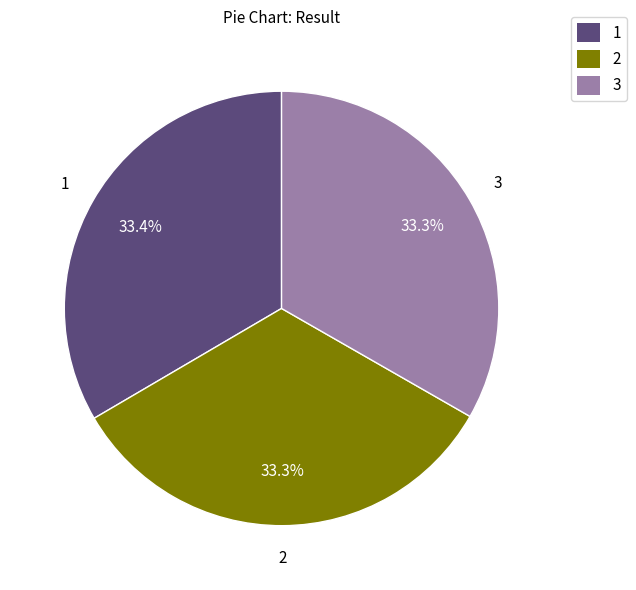

True or false: 3 accounts for 33% of the total.

True